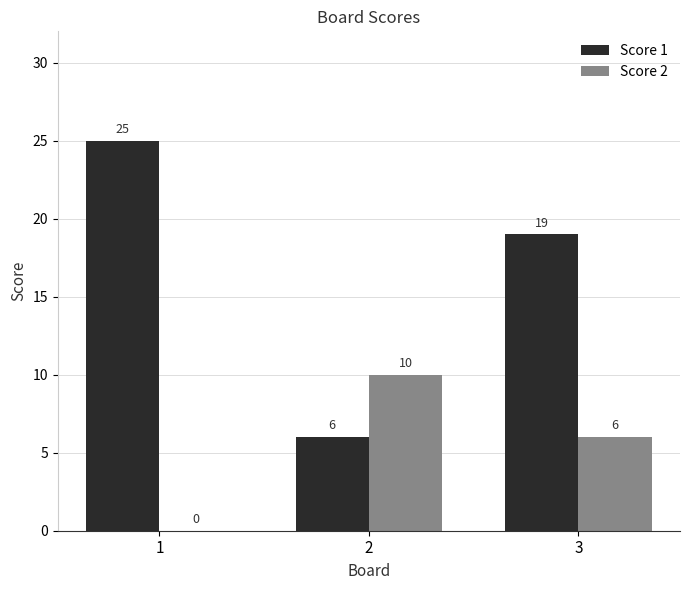

At which label is Score 2 closest to 5?

3